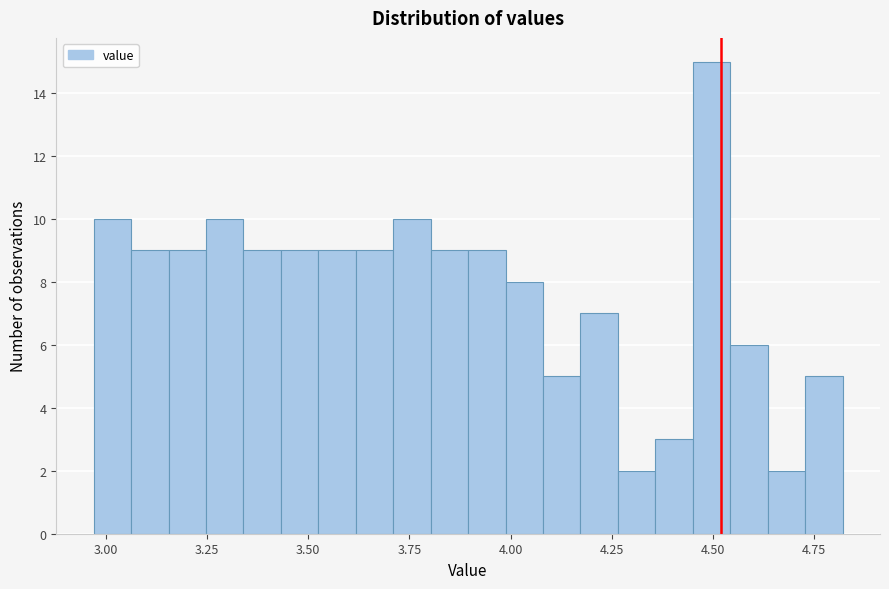

Read against the x-axis, roughly where is the centre of the tallest bar?

4.50